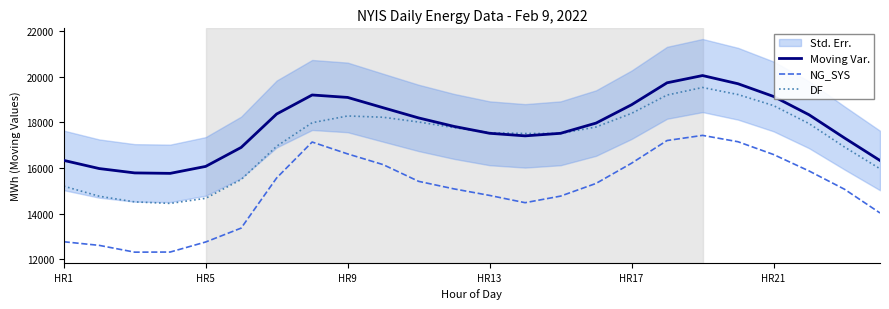

Reading right to left, what are all the values shown in this chart?

Moving Var.: 16327	17315	18334	19138	19695	20055	19737	18773	17969	17520	17408	17521	17822	18195	18643	19095	19202	18367	16900	16067	15762	15782	15973	16332
NG_SYS: 14024	15065	15868	16589	17150	17429	17203	16208	15321	14764	14475	14794	15080	15412	16146	16616	17137	15561	13360	12750	12309	12304	12602	12761
DF: 15964	16918	17947	18737	19221	19531	19199	18396	17797	17514	17510	17547	17769	18016	18225	18281	17985	16952	15491	14667	14444	14510	14759	15201